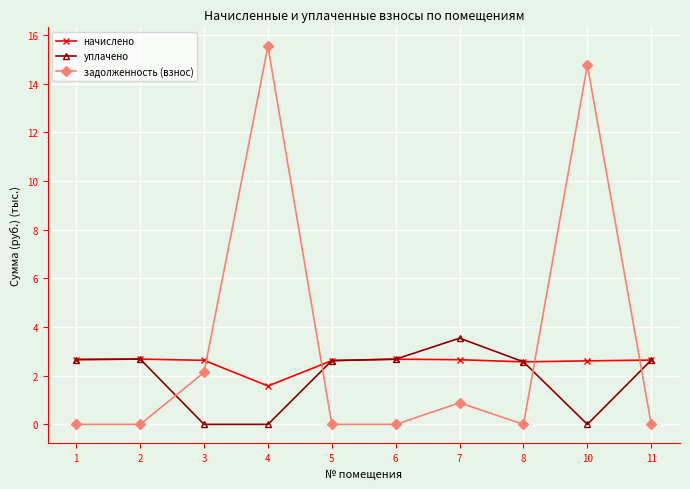

List the series in order of their overall mean, highest first.

задолженность (взнос), начислено, уплачено